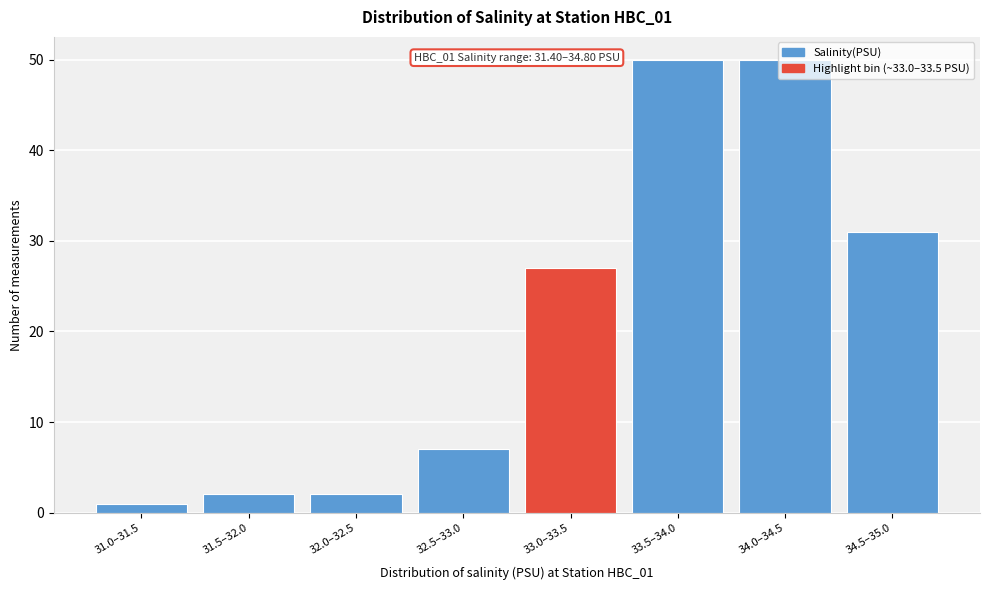

Approximately how many times larger is the value at 32.5–33.0 compared to 31.5–32.0?

3.5